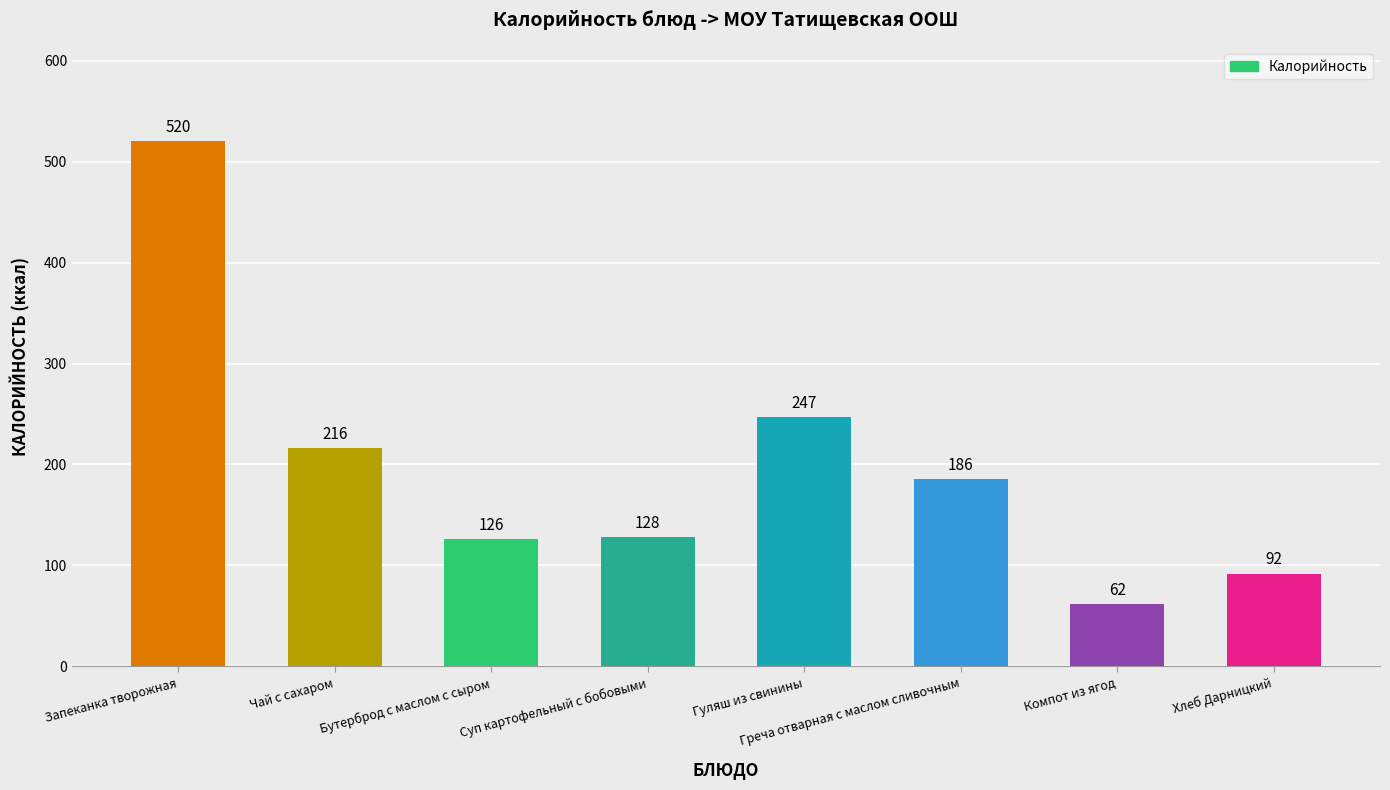

What value does the data have at Хлеб Дарницкий?

92